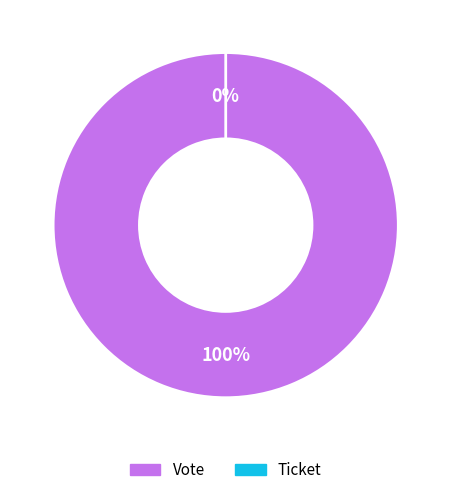

Rank the categories by value from lowest to highest.

Ticket, Vote